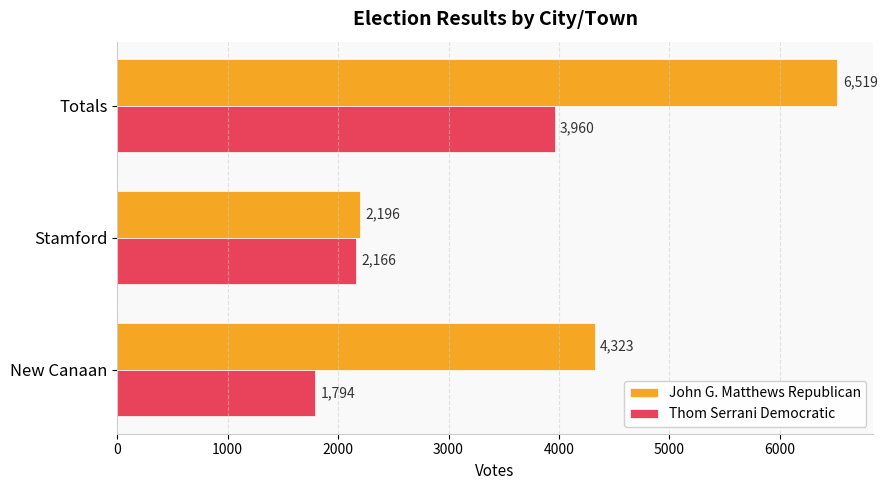

The Thom Serrani Democratic series shows 1794 at New Canaan. True or false?

True